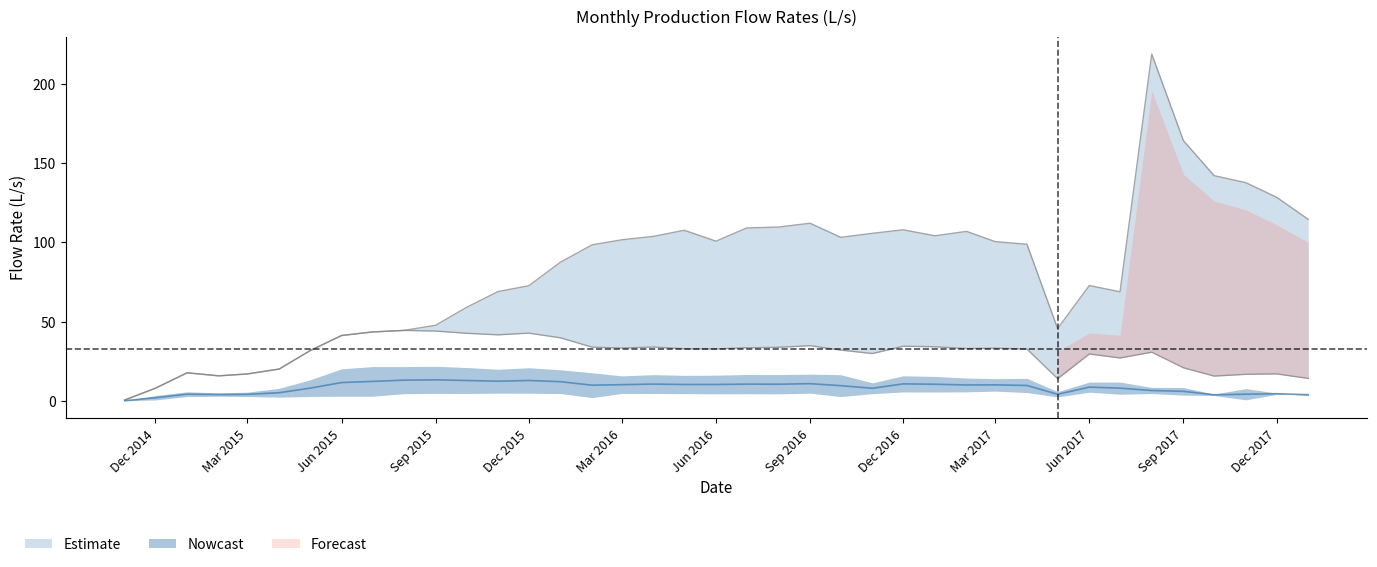

What is the difference between the TOTAL REM values at 2015-05-01 and 2017-10-01?

15.9